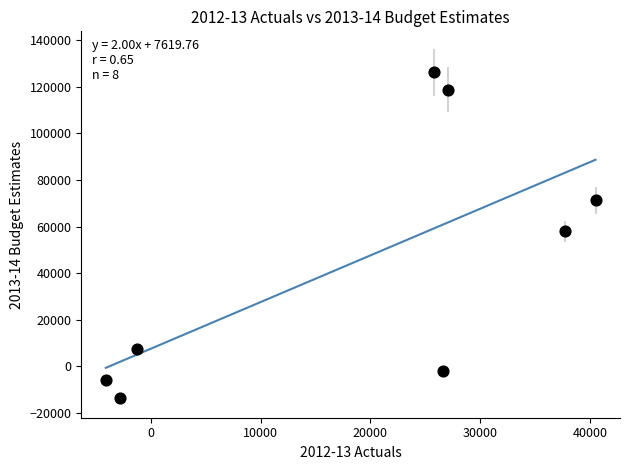

What is the average Y value?

45019.5